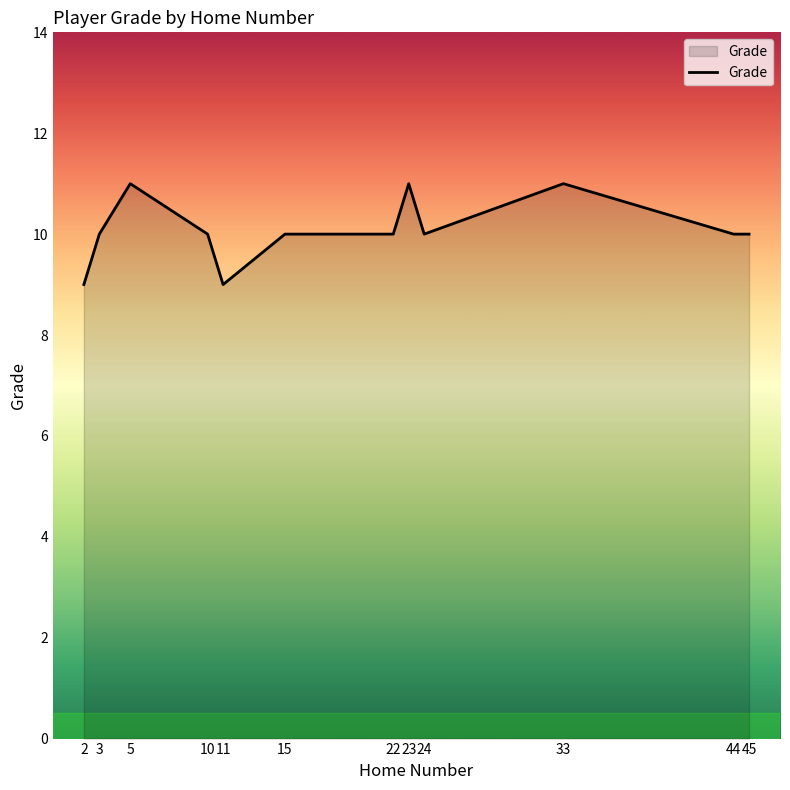

What is the minimum value shown in the chart?

9